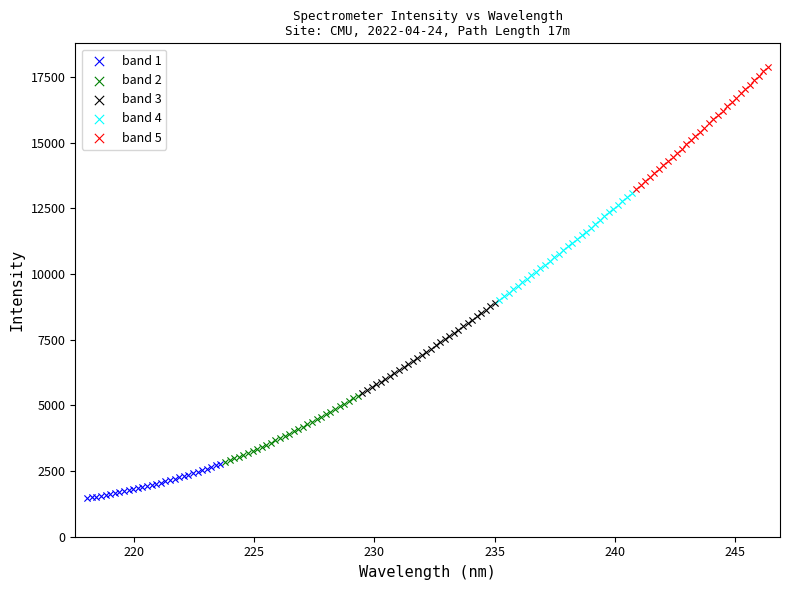

Which series reaches the minimum Y coordinate?

band 1